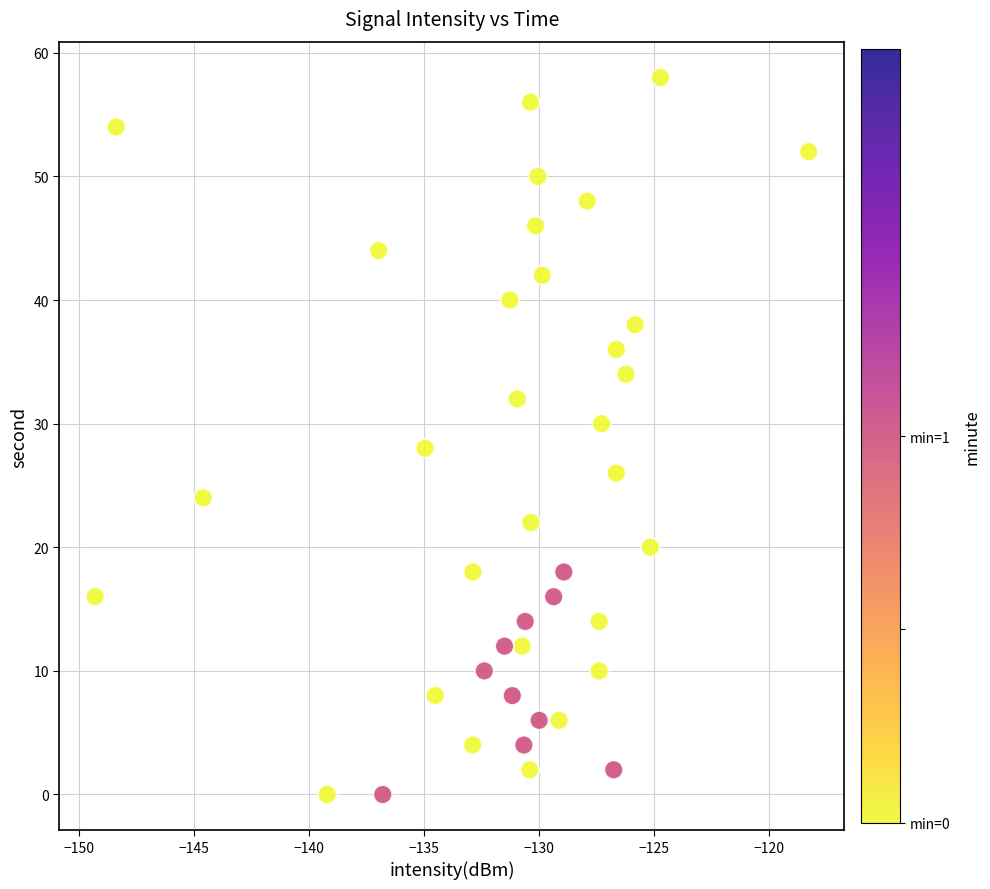

What is the range of Y values (max minus min)?

58